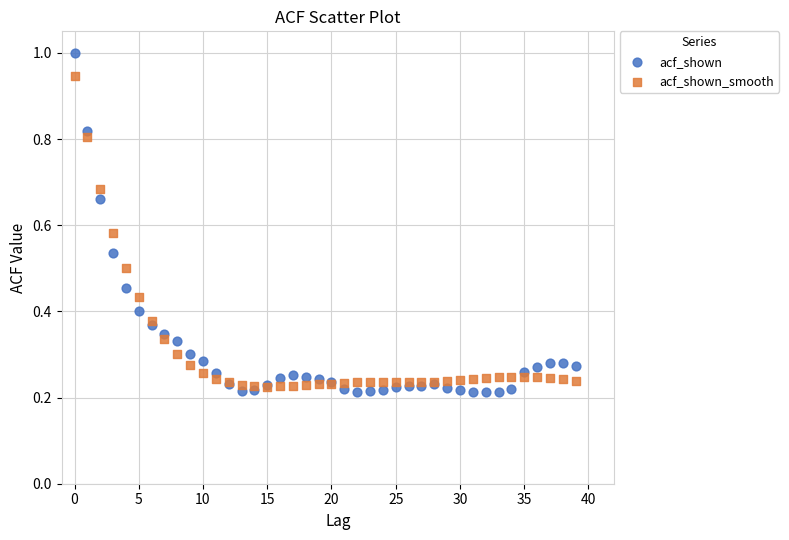

Which series contains the highest Y value?

acf_shown